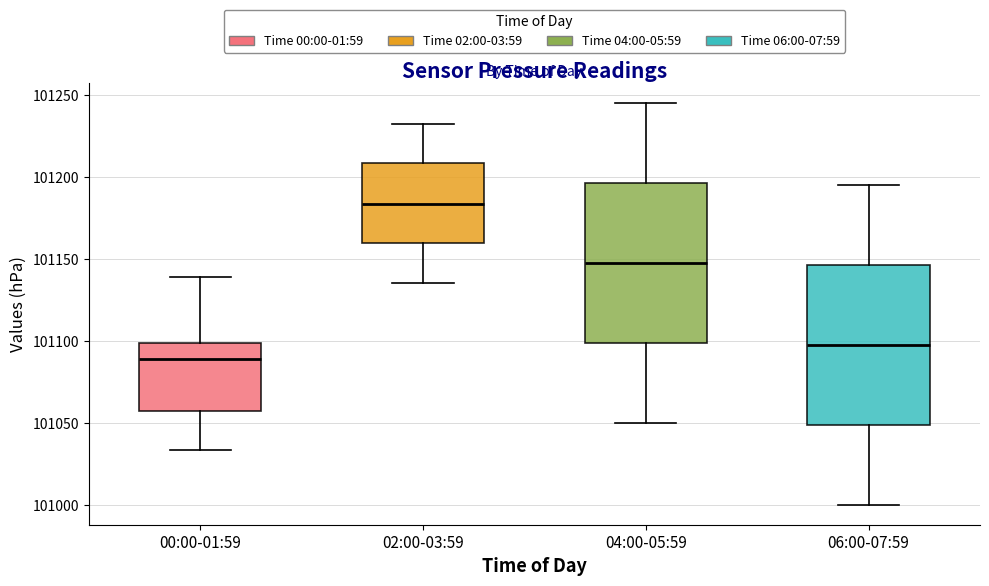

Reading left to right, transcribe this box plot: for each box, give where its median line is, the range the box spans, and where its two whiskers end, as read against the y-axis. The values are not printed on the chart, so give them approximately, as read against the axis.

00:00-01:59: median 101090, box 101055 to 101100, whiskers 101035 to 101140
02:00-03:59: median 101185, box 101160 to 101210, whiskers 101135 to 101230
04:00-05:59: median 101150, box 101100 to 101195, whiskers 101050 to 101245
06:00-07:59: median 101100, box 101050 to 101145, whiskers 101000 to 101195